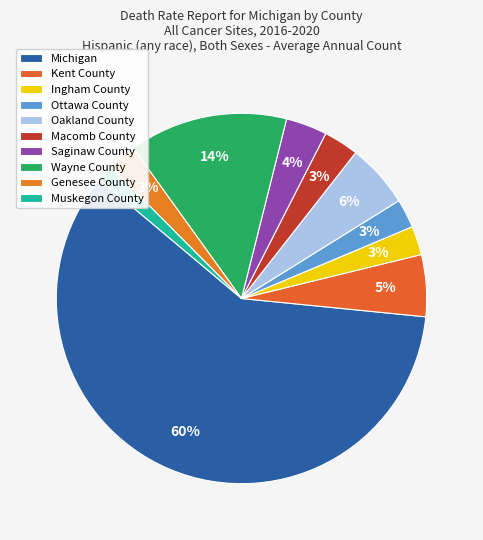

Rank the categories by value from lowest to highest.

Muskegon County, Ingham County, Ottawa County, Genesee County, Macomb County, Saginaw County, Kent County, Oakland County, Wayne County, Michigan